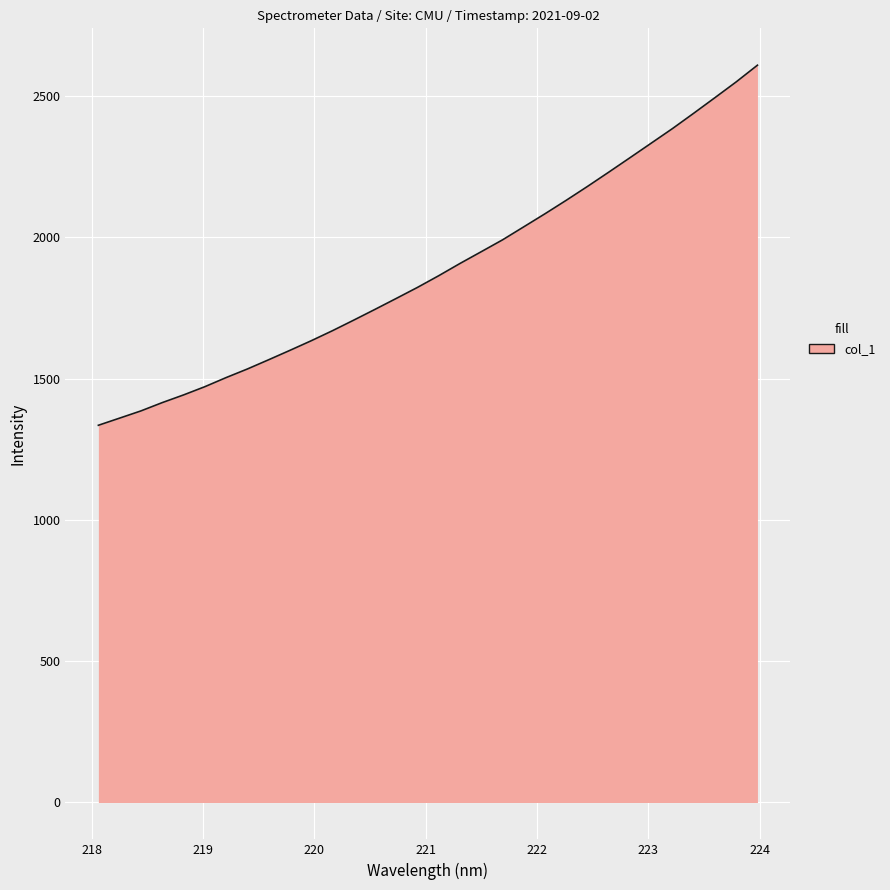

What is the difference between the maximum and minimum values?

1274.3